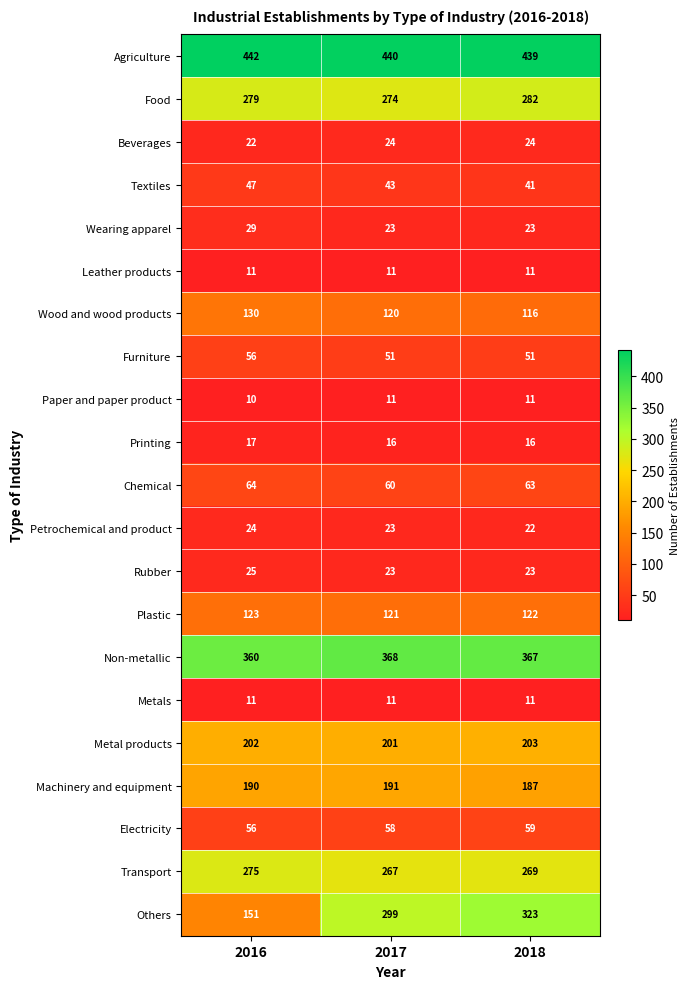

The value of Printing at 2017 is 16. True or false?

True